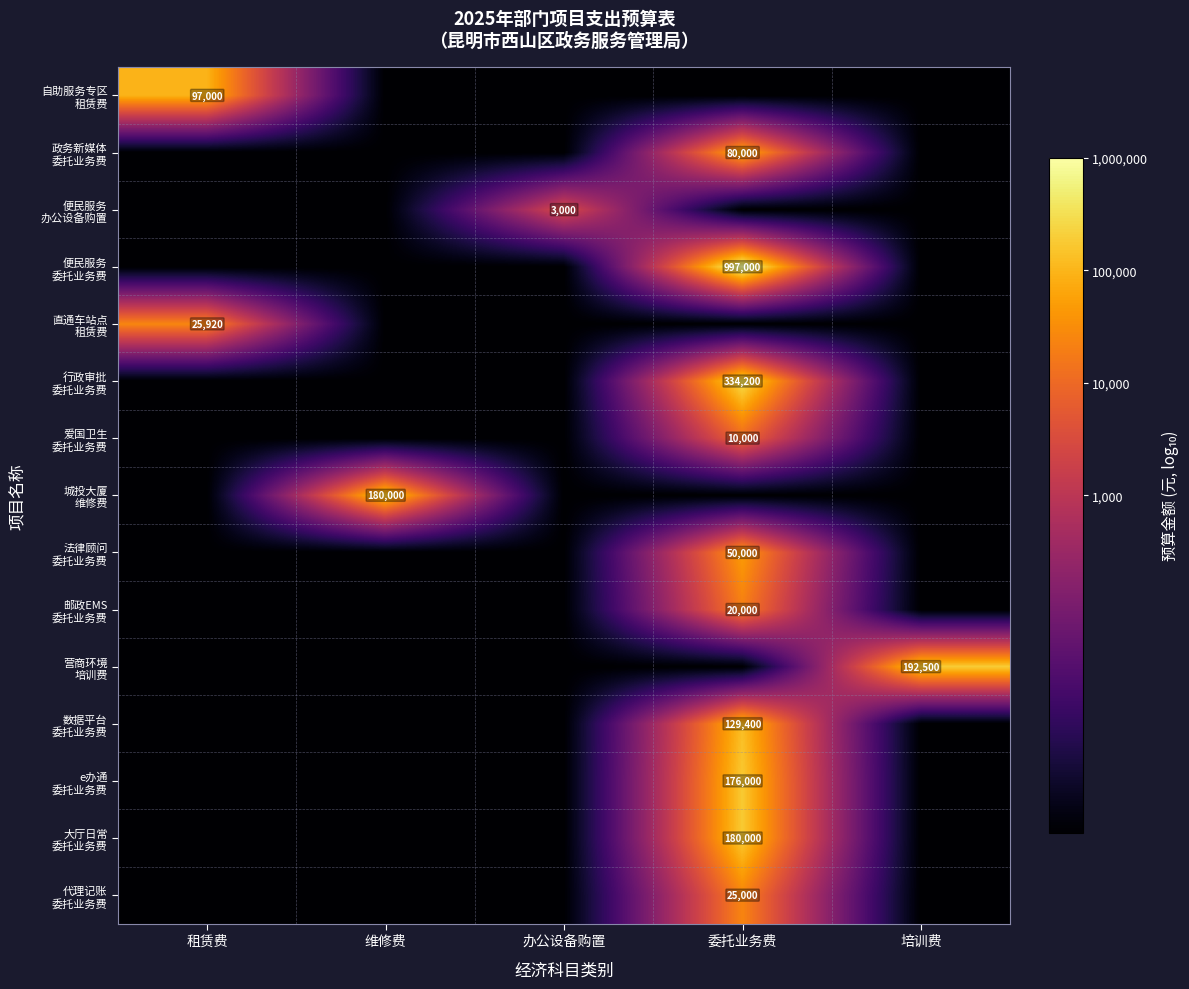

Between 维修费 and 委托业务费, which series saw the biggest shift?

便民服务 委托业务费